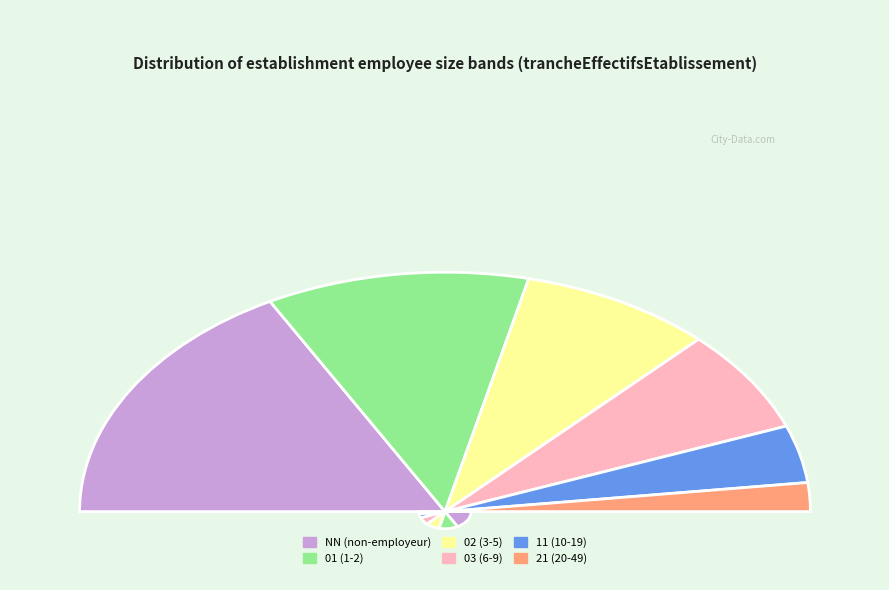

Do 03 and 02 together represent more than half of the pie?

No